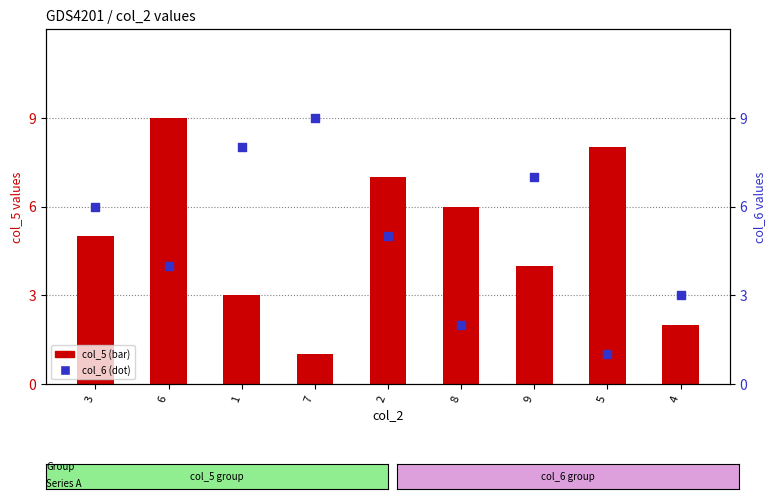

What is the total value across all series at 7?

10